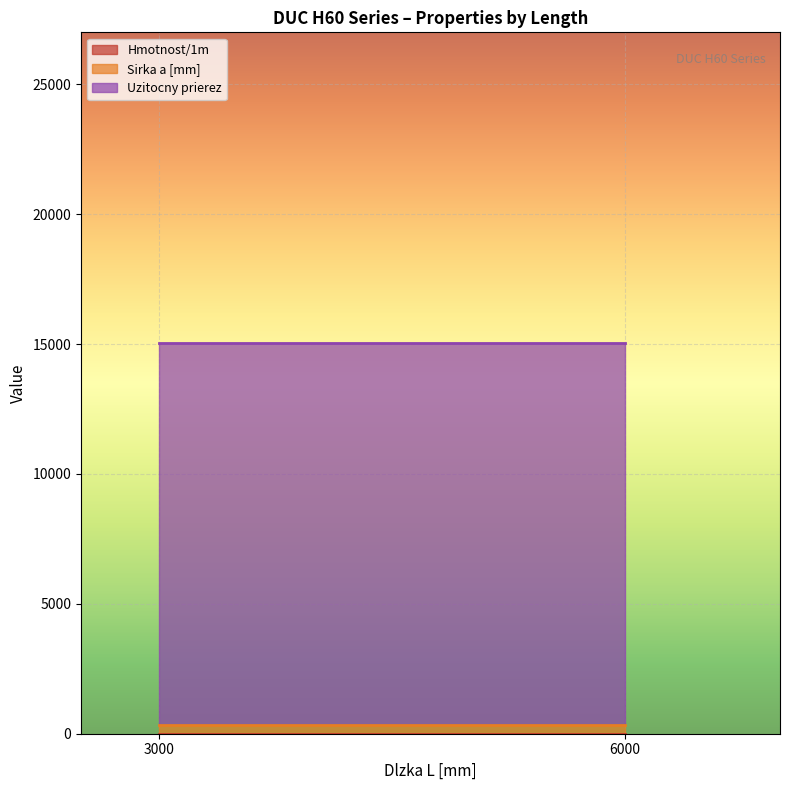

Which series changed the most between 6000 and 3000?

Uzitocny prierez